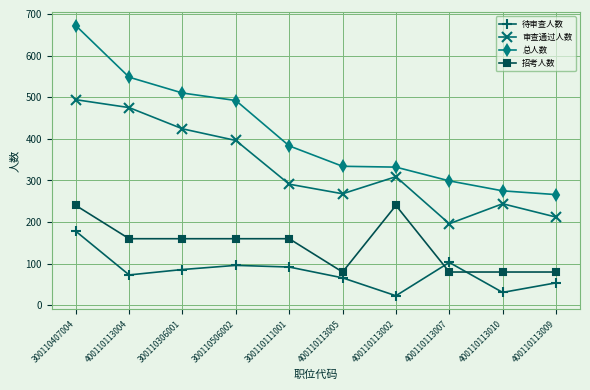

Which label corresponds to the smallest value in the chart?

400110113002